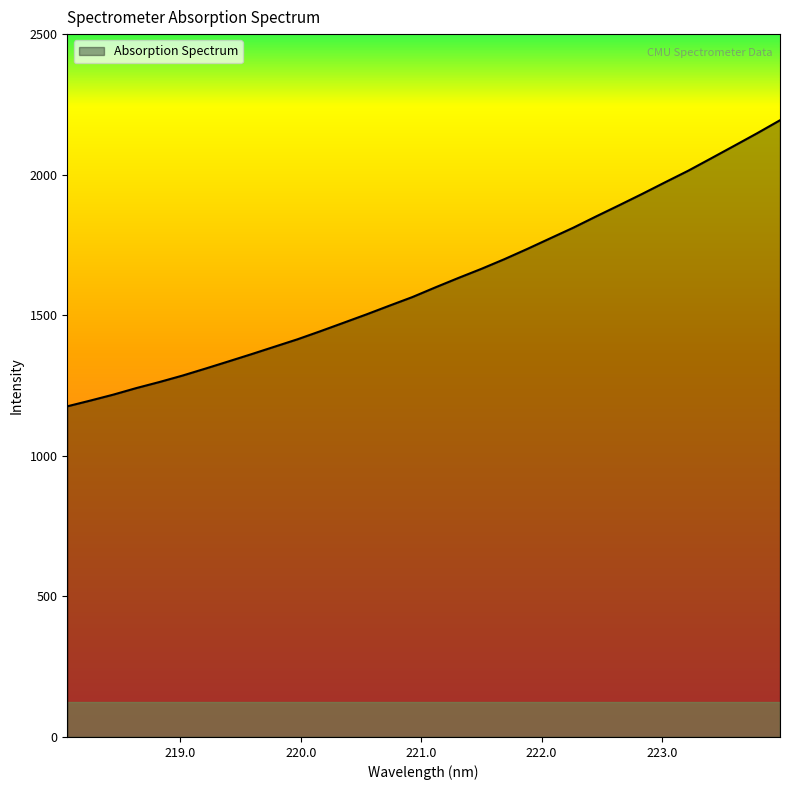

What is the smallest value displayed?

1176.1